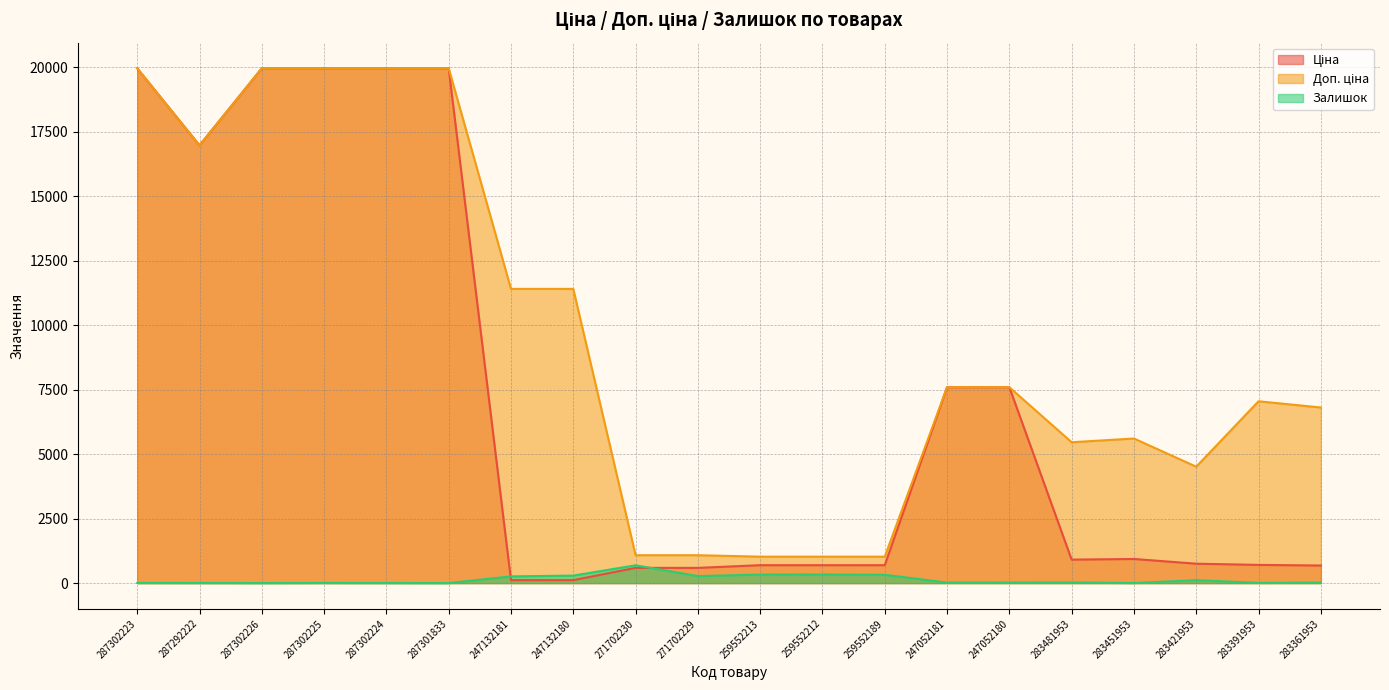

How many lines are shown in the chart?

3